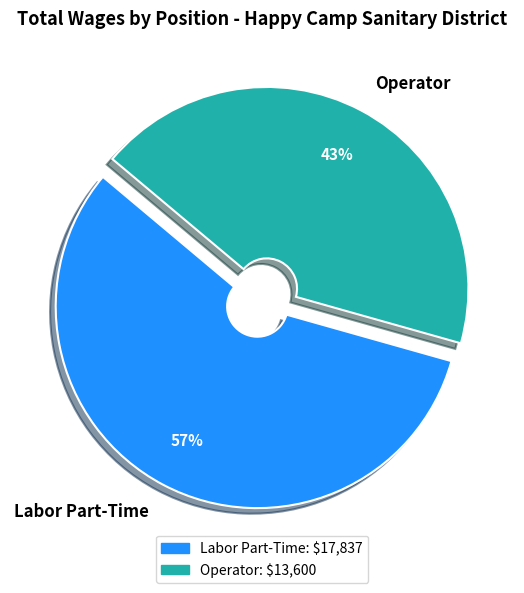

Rank the categories by value from lowest to highest.

Operator, Labor Part-Time